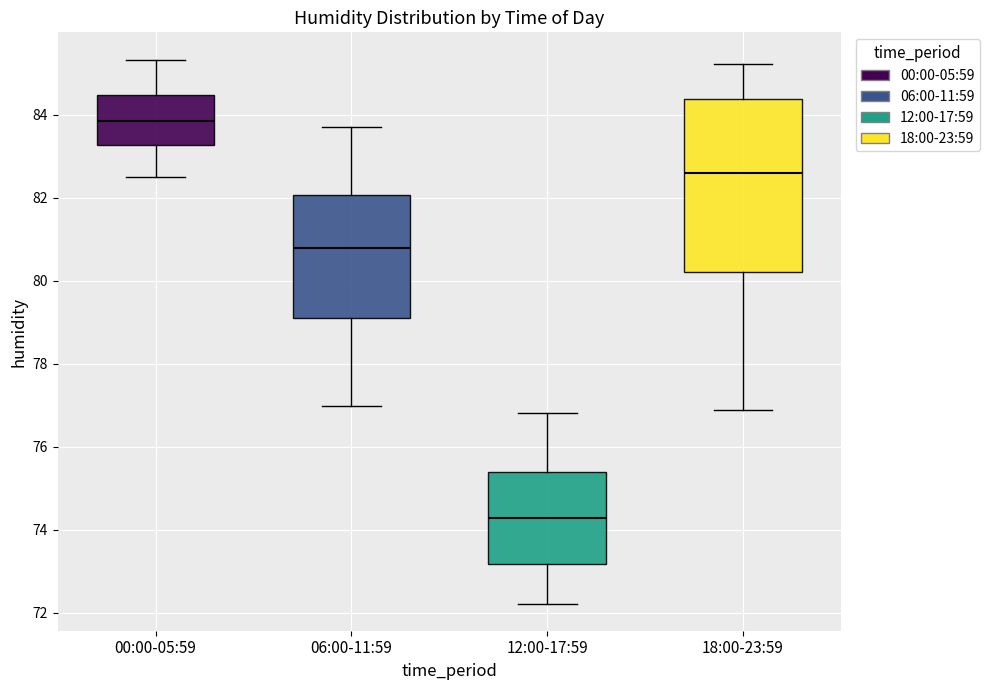

Reading left to right, transcribe this box plot: for each box, give where its median line is, the range the box spans, and where its two whiskers end, as read against the y-axis. The values are not printed on the chart, so give them approximately, as read against the axis.

00:00-05:59: median 83.8, box 83.2 to 84.4, whiskers 82.4 to 85.4
06:00-11:59: median 80.8, box 79.0 to 82.0, whiskers 77.0 to 83.8
12:00-17:59: median 74.2, box 73.2 to 75.4, whiskers 72.2 to 76.8
18:00-23:59: median 82.6, box 80.2 to 84.4, whiskers 76.8 to 85.2